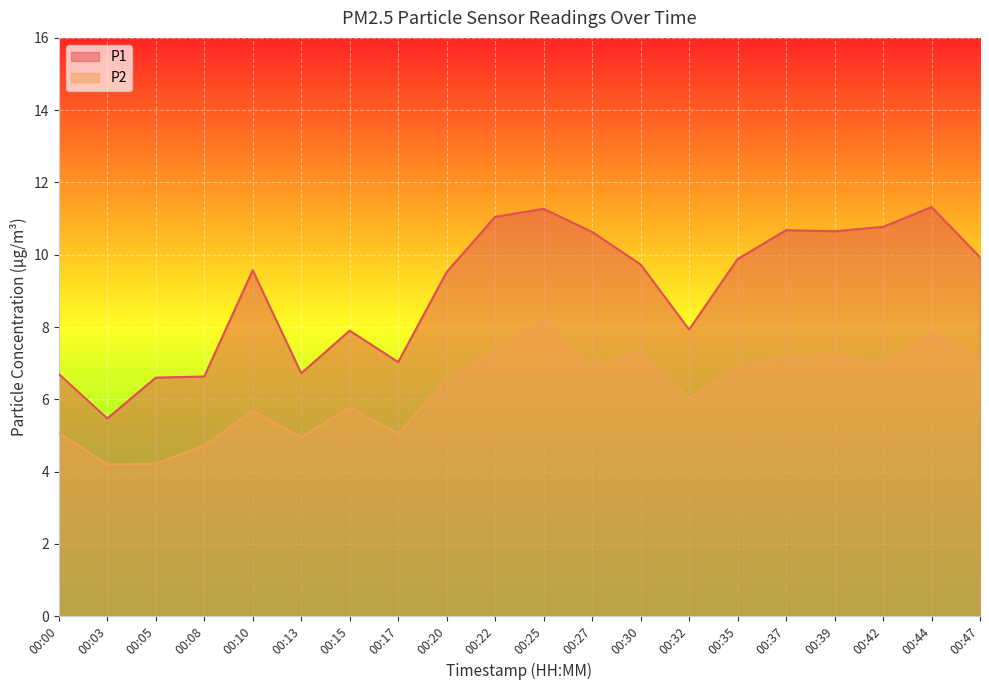

How many interior local peaks does the P2 series have?

6